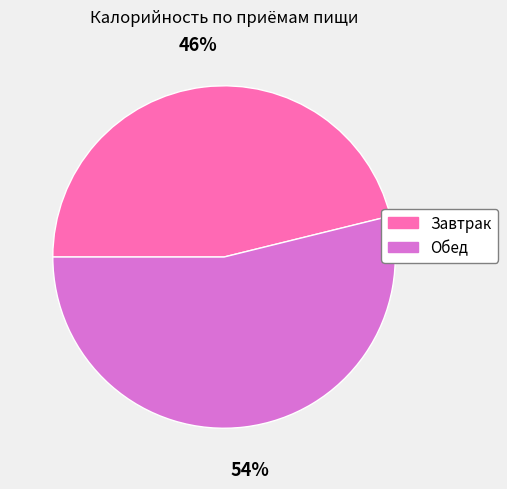

Which category has the biggest portion of the pie?

Обед